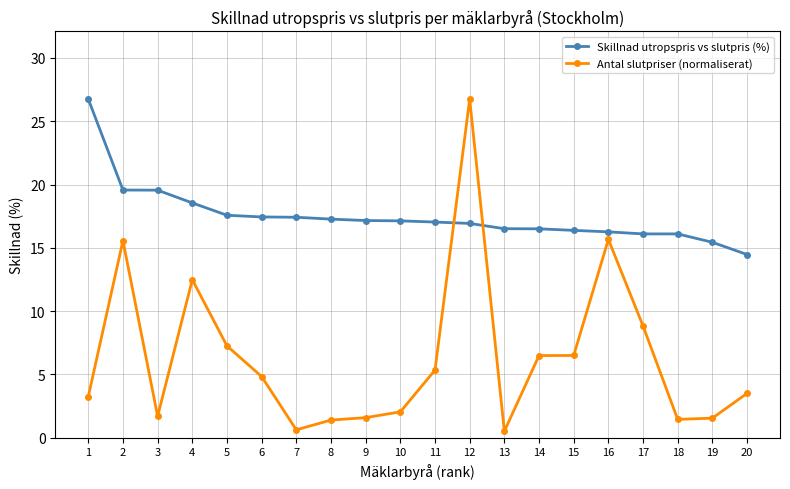

Which series changed the most between 11 and 19?

Antal slutpriser (normaliserat)